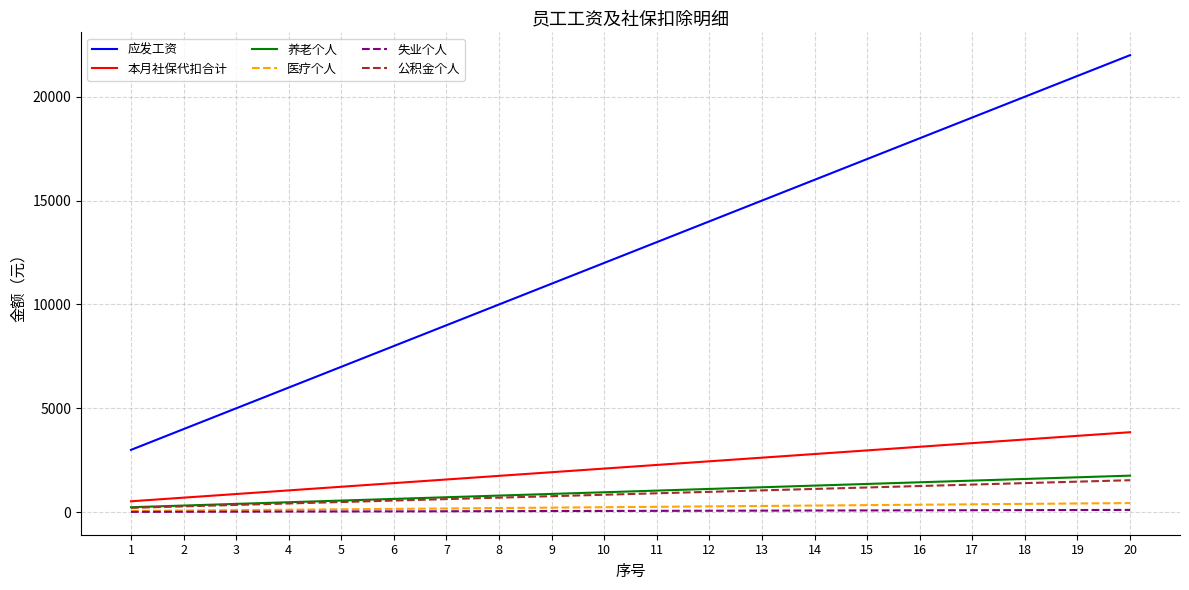

Which series has the largest range (max minus min)?

应发工资